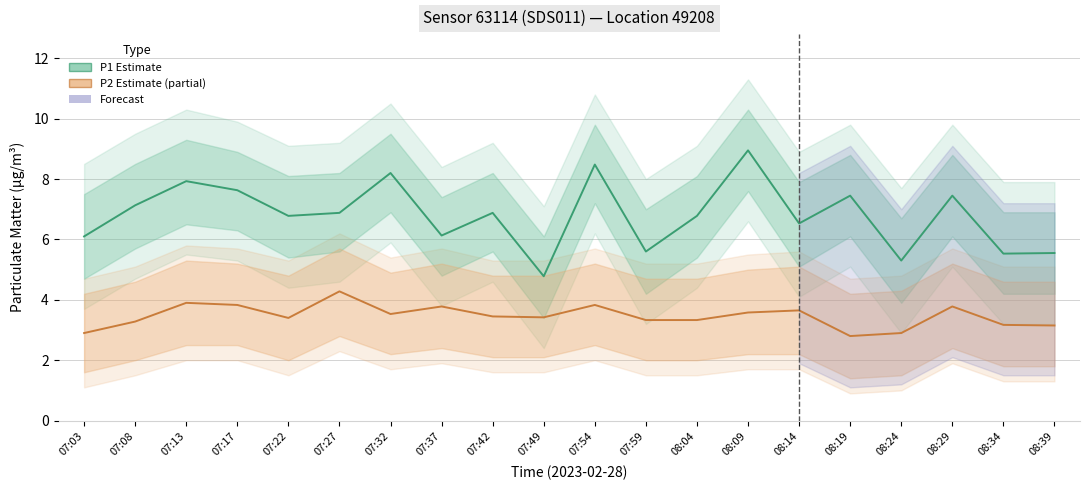

Reading left to right, what are all the values shown in this chart?

P1 (Estimate): 07:03=6.1	07:08=7.1	07:13=7.9	07:17=7.6	07:22=6.8	07:27=6.9	07:32=8.2	07:37=6.1	07:42=6.9	07:49=4.8	07:54=8.5	07:59=5.6	08:04=6.8	08:09=8.9	08:14=6.5	08:19=7.5	08:24=5.3	08:29=7.5	08:34=5.5	08:39=5.5
P2 (Estimate partial): 07:03=2.9	07:08=3.3	07:13=3.9	07:17=3.8	07:22=3.4	07:27=4.3	07:32=3.5	07:37=3.8	07:42=3.5	07:49=3.4	07:54=3.8	07:59=3.3	08:04=3.3	08:09=3.6	08:14=3.6	08:19=2.8	08:24=2.9	08:29=3.8	08:34=3.2	08:39=3.1